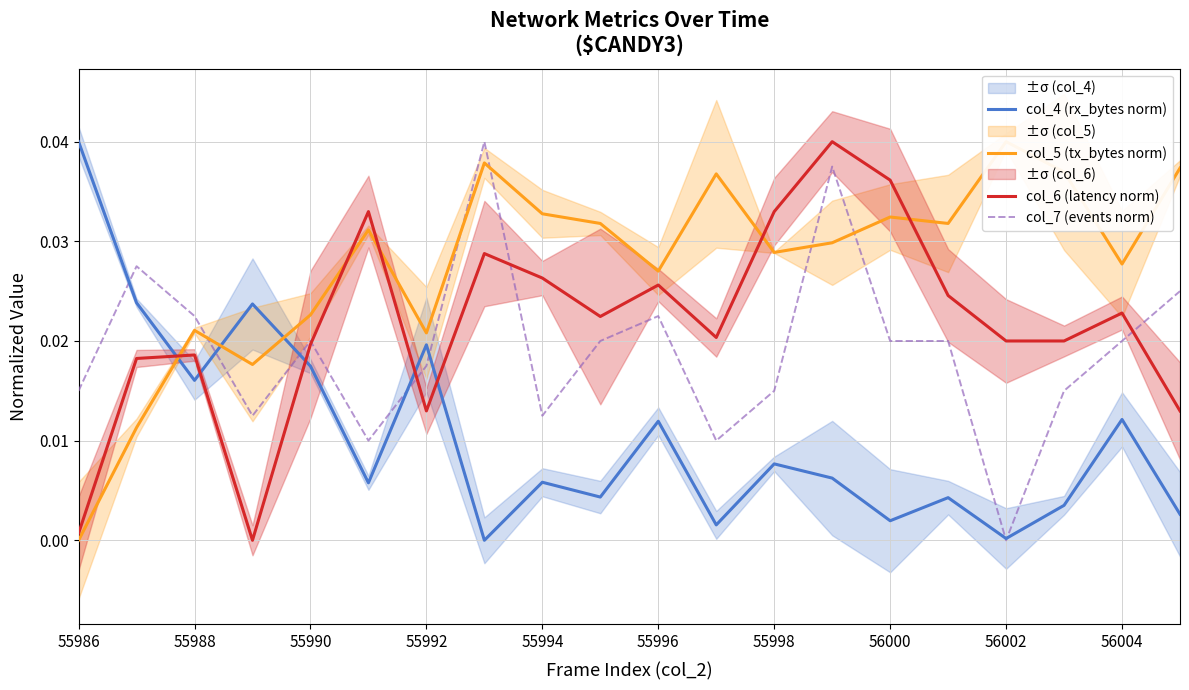

List the series in order of their overall mean, lowest first.

col_4 (rx_bytes norm), col_7 (events norm), col_6 (latency norm), col_5 (tx_bytes norm)